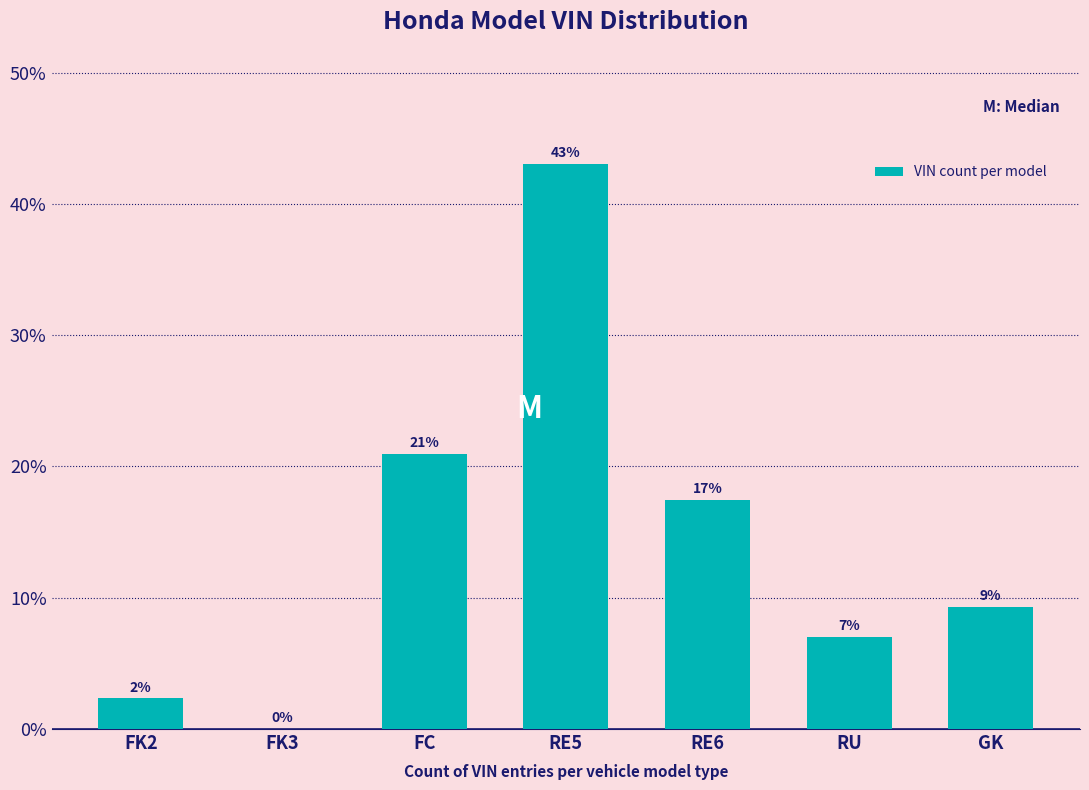

At which label does the data first exceed 9?

FC